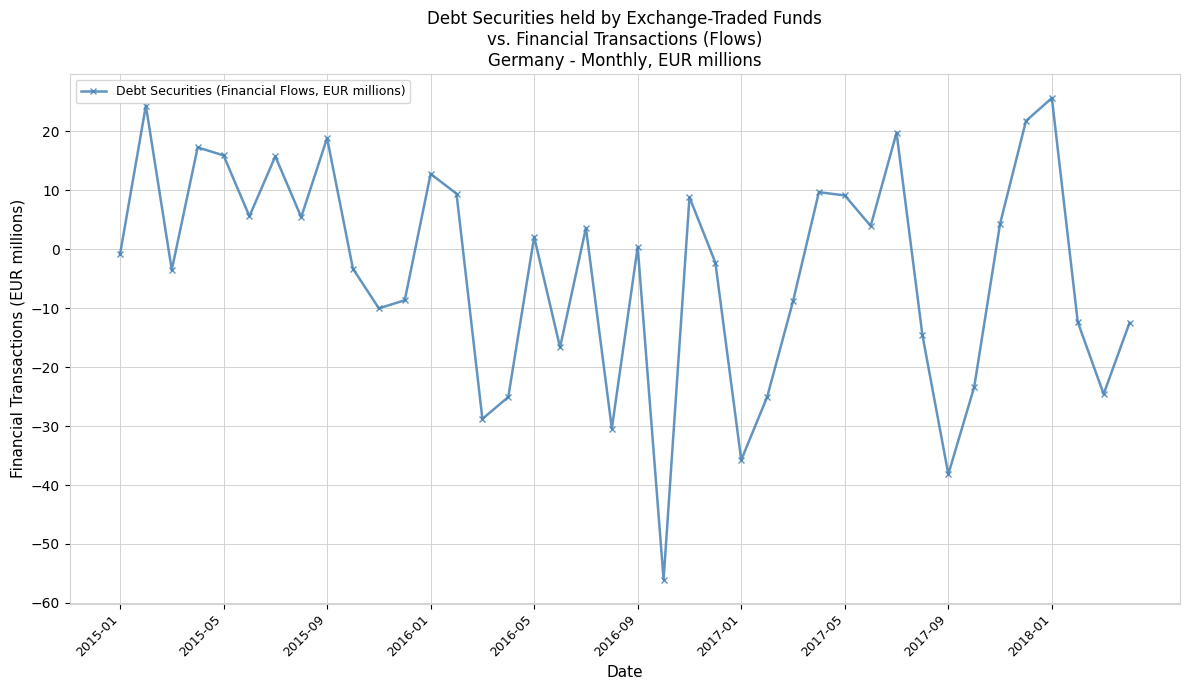

True or false: the data has more than 0 interior local peaks.

True